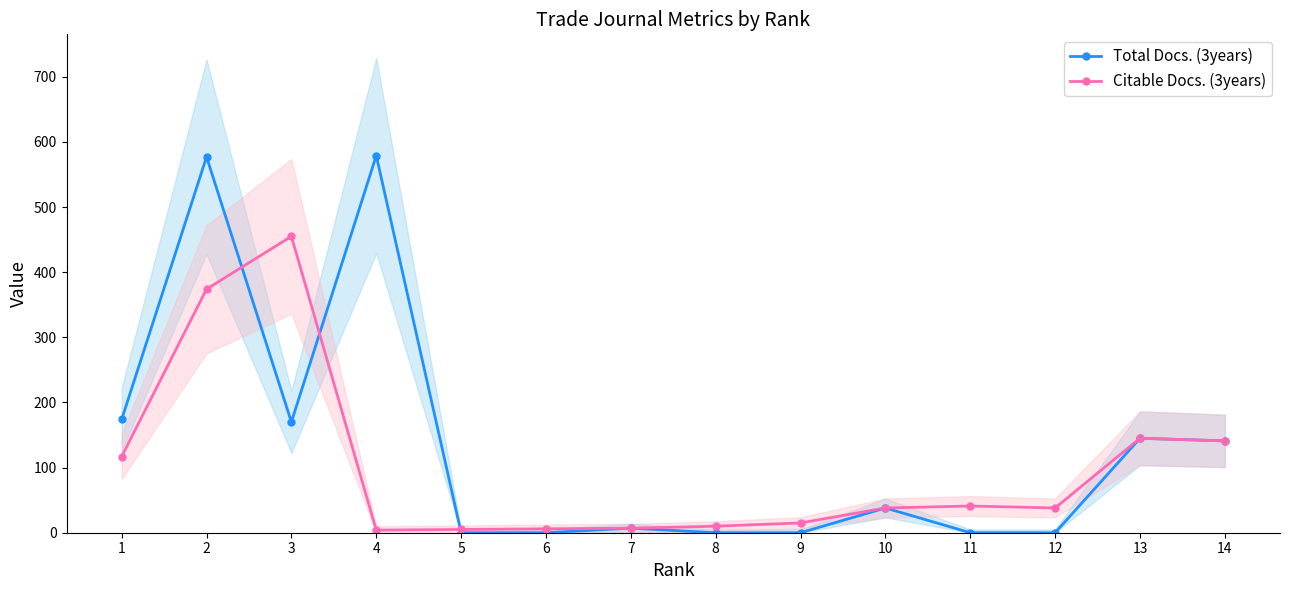

At which label does Citable Docs. (3years) first exceed 38?

1